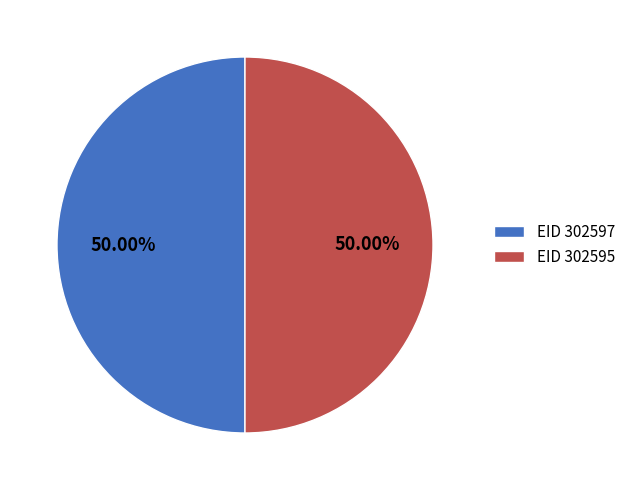

What is the ratio of the value at EID 302595 to the value at EID 302597?

1.0